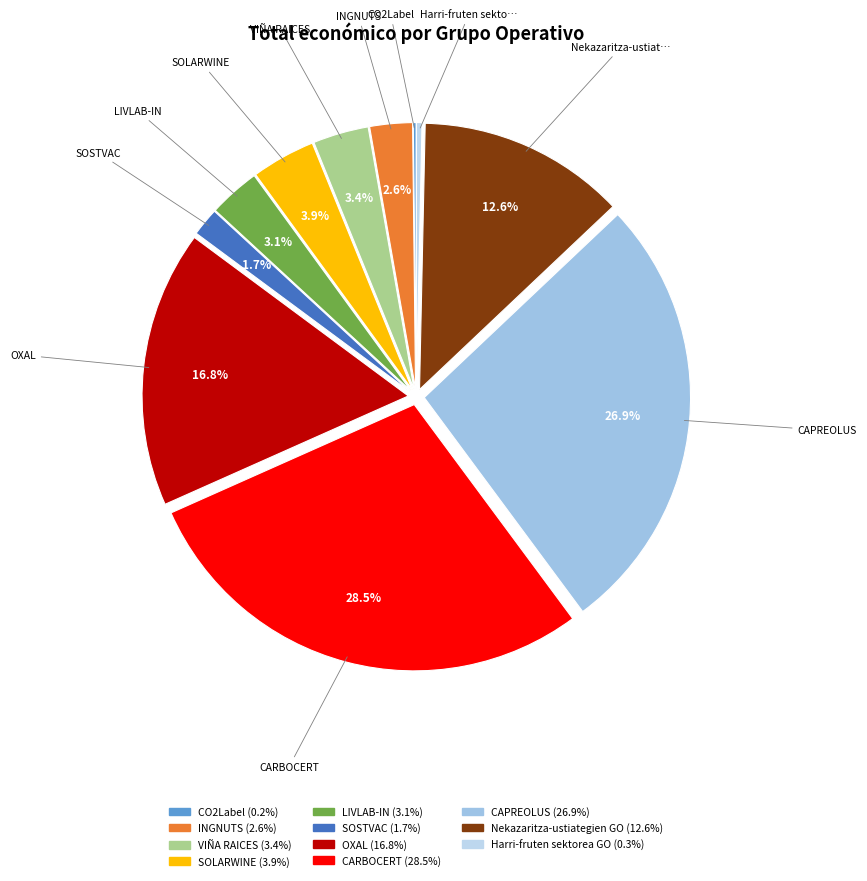

True or false: OXAL accounts for 32% of the total.

False